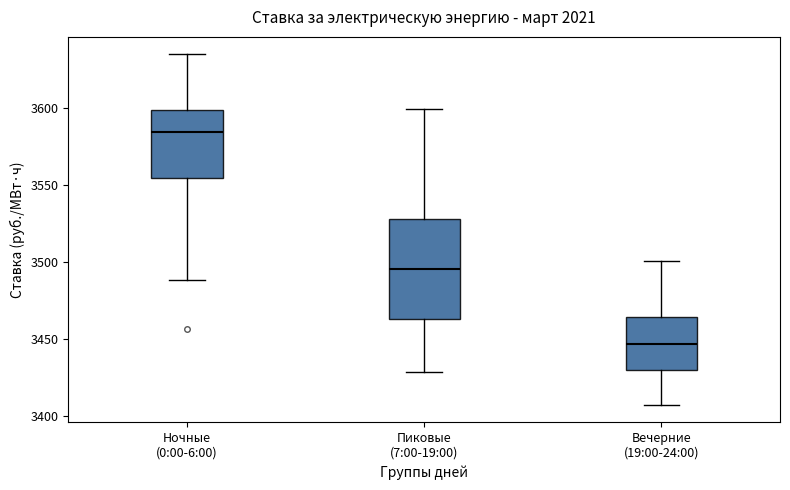

Reading left to right, transcribe this box plot: for each box, give where its median line is, the range the box spans, and where its two whiskers end, as read against the y-axis. The values are not printed on the chart, so give them approximately, as read against the axis.

Ночные (0:00-6:00): median 3585, box 3555 to 3600, whiskers 3490 to 3635
Пиковые (7:00-19:00): median 3495, box 3465 to 3530, whiskers 3430 to 3600
Вечерние (19:00-24:00): median 3445, box 3430 to 3465, whiskers 3405 to 3500